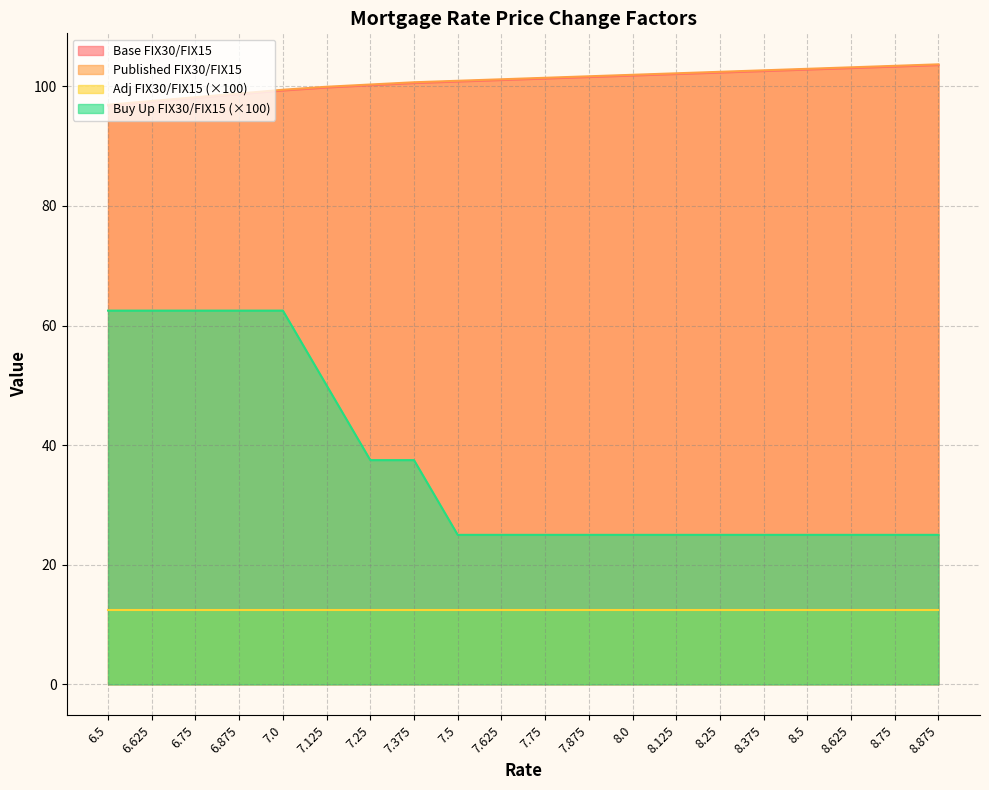

What is the difference between the highest and lowest values at 6.75?

85.7